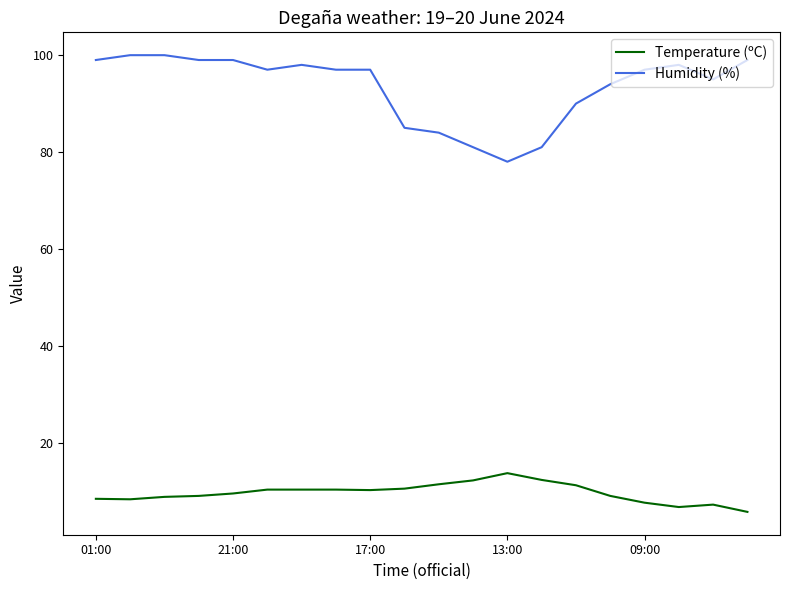

What is the difference between the maximum and minimum values in the Humidity (%) series?

22.0